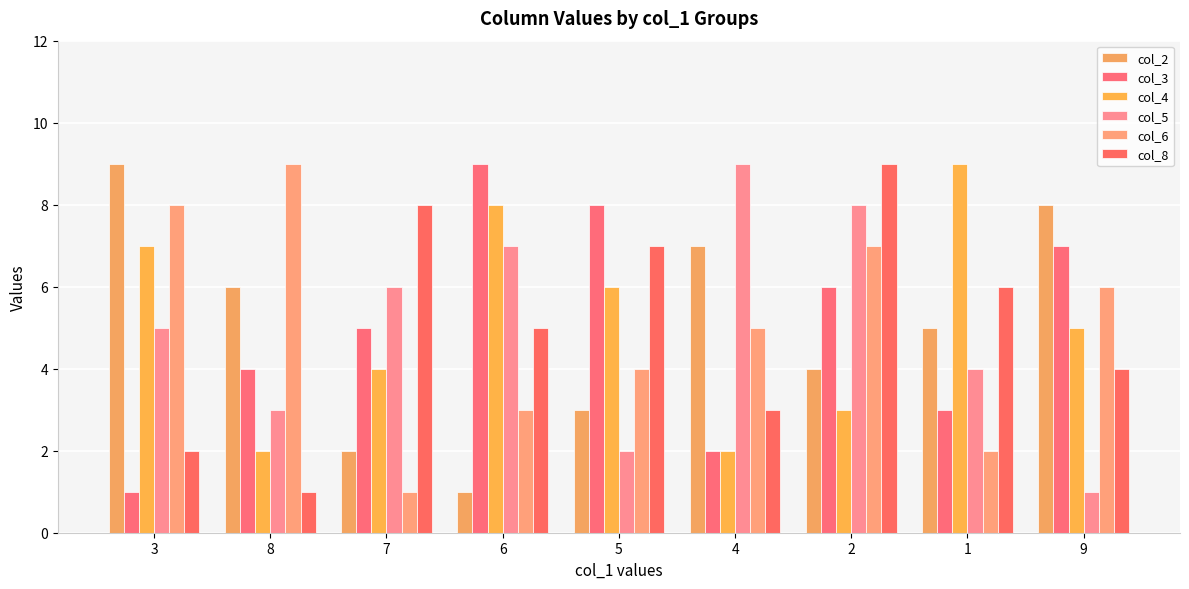

What is the label of the 1st bar from the right?

9